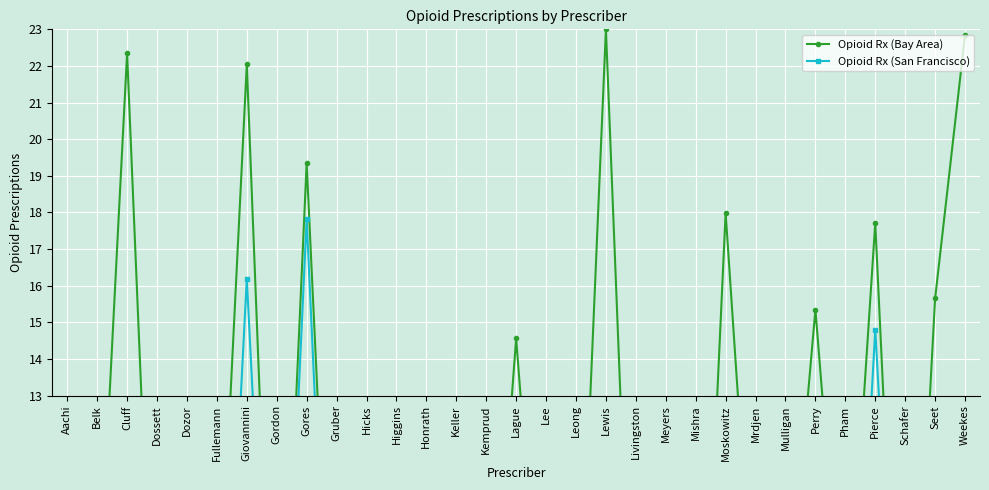

Rank the categories by Opioid Rx (San Francisco) value from lowest to highest.

Gruber, Dozor, Mishra, Schafer, Livingston, Mrdjen, Higgins, Pham, Honrath, Belk, Gordon, Kemprud, Hicks, Weekes, Fullemann, Aachi, Lee, Lague, Keller, Mulligan, Seet, Leong, Cluff, Dossett, Meyers, Perry, Moskowitz, Lewis, Pierce, Giovannini, Gores